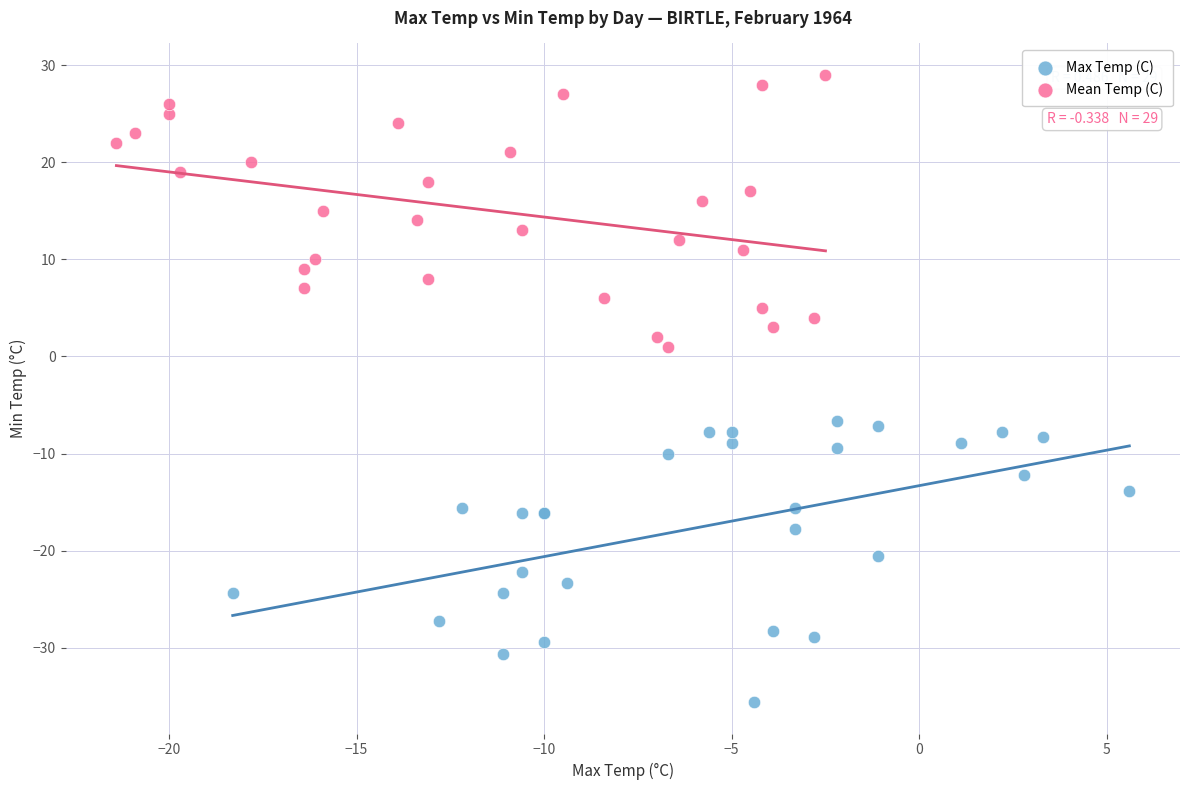

Which series reaches the maximum Y coordinate?

Mean Temp (C)